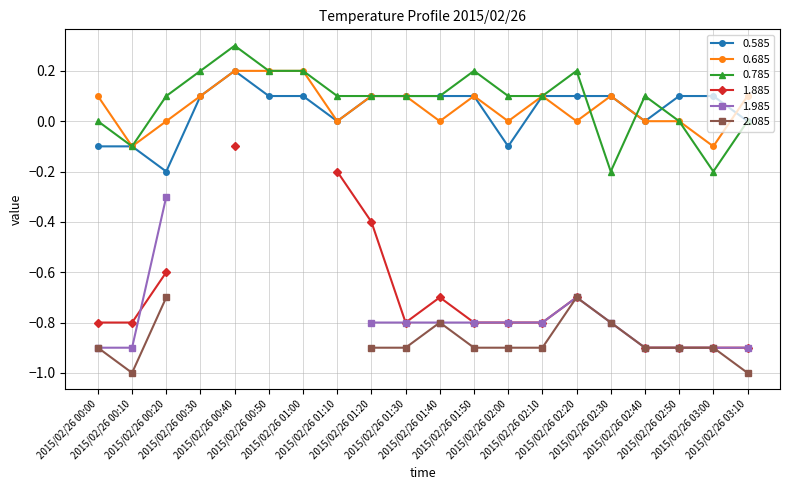

True or false: 0.585 has more than 0 interior local peaks.

True